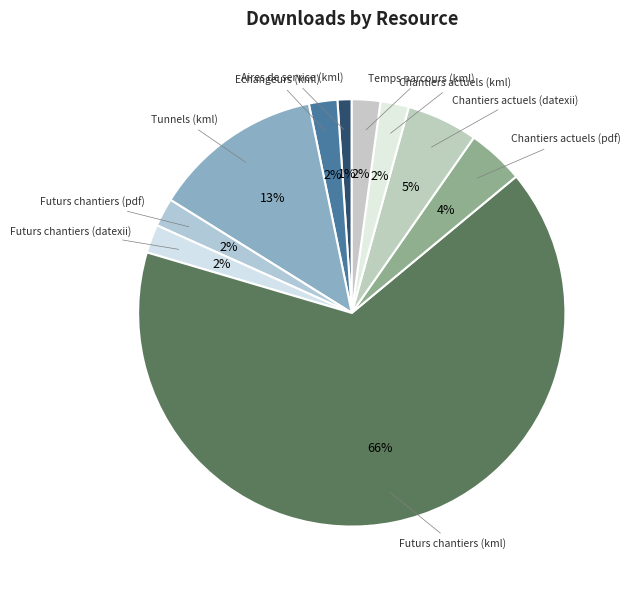

Is there a majority slice in this chart?

Yes